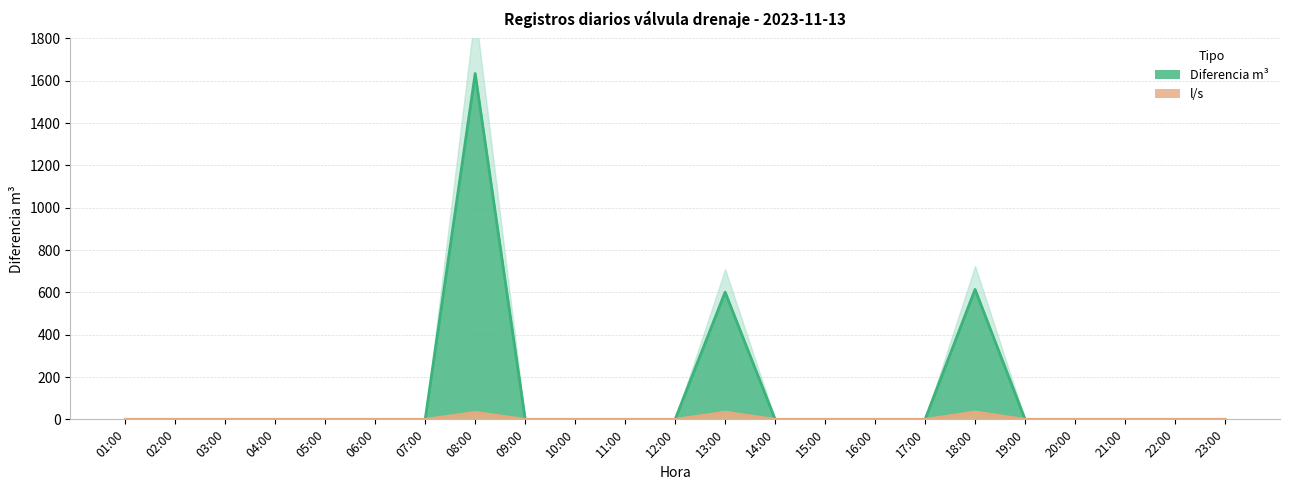

What is the total value across all series at 08:00?

1666.4